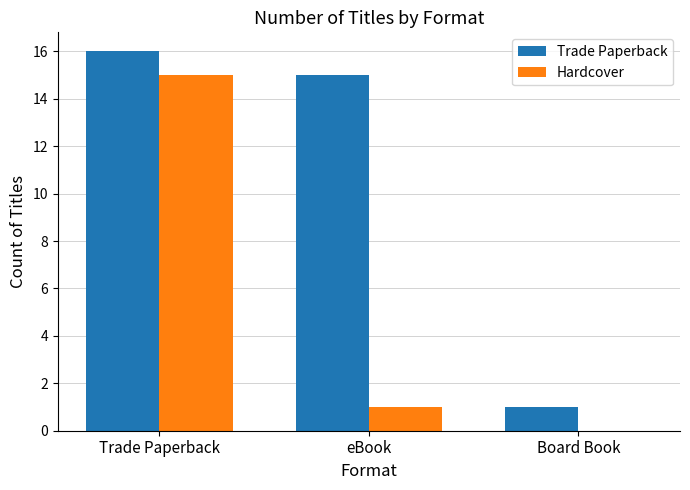

Which series has the largest total across all categories?

Trade Paperback